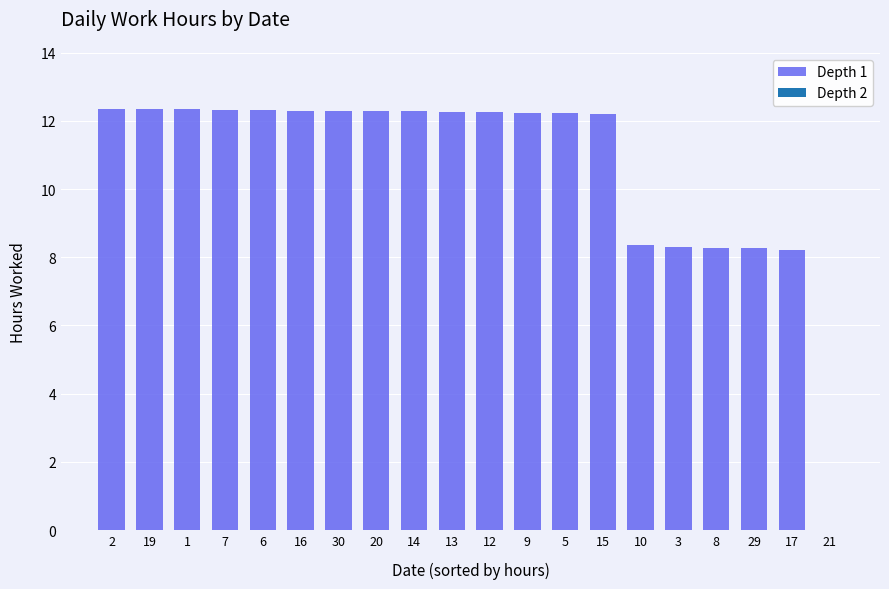

The value at 7 is 8.4. True or false?

False